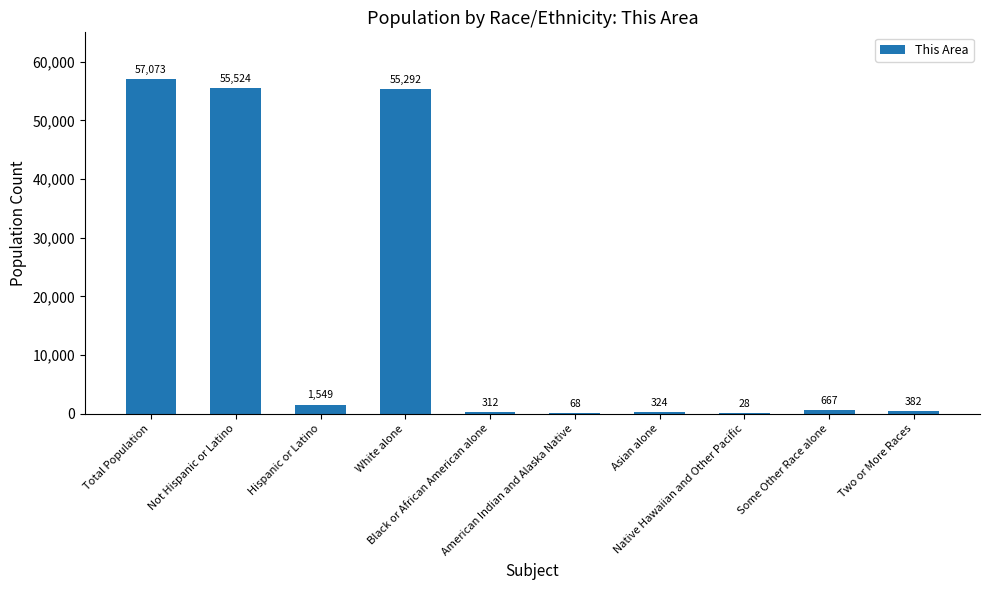

Which has a higher value, American Indian and Alaska Native or Hispanic or Latino?

Hispanic or Latino